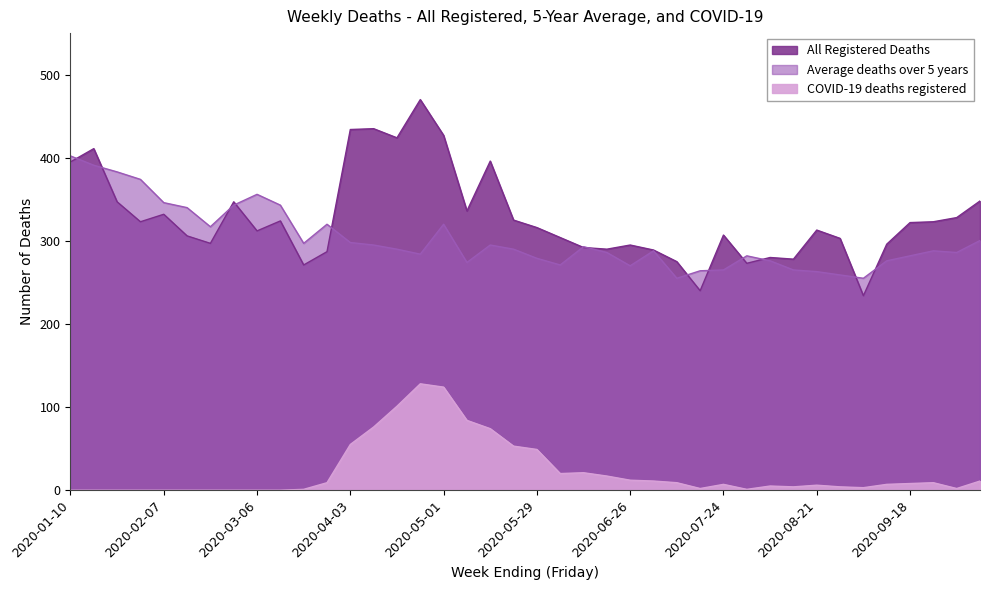

What is the difference between the COVID-19 deaths registered values at 2020-07-31 and 2020-09-11?

6.0